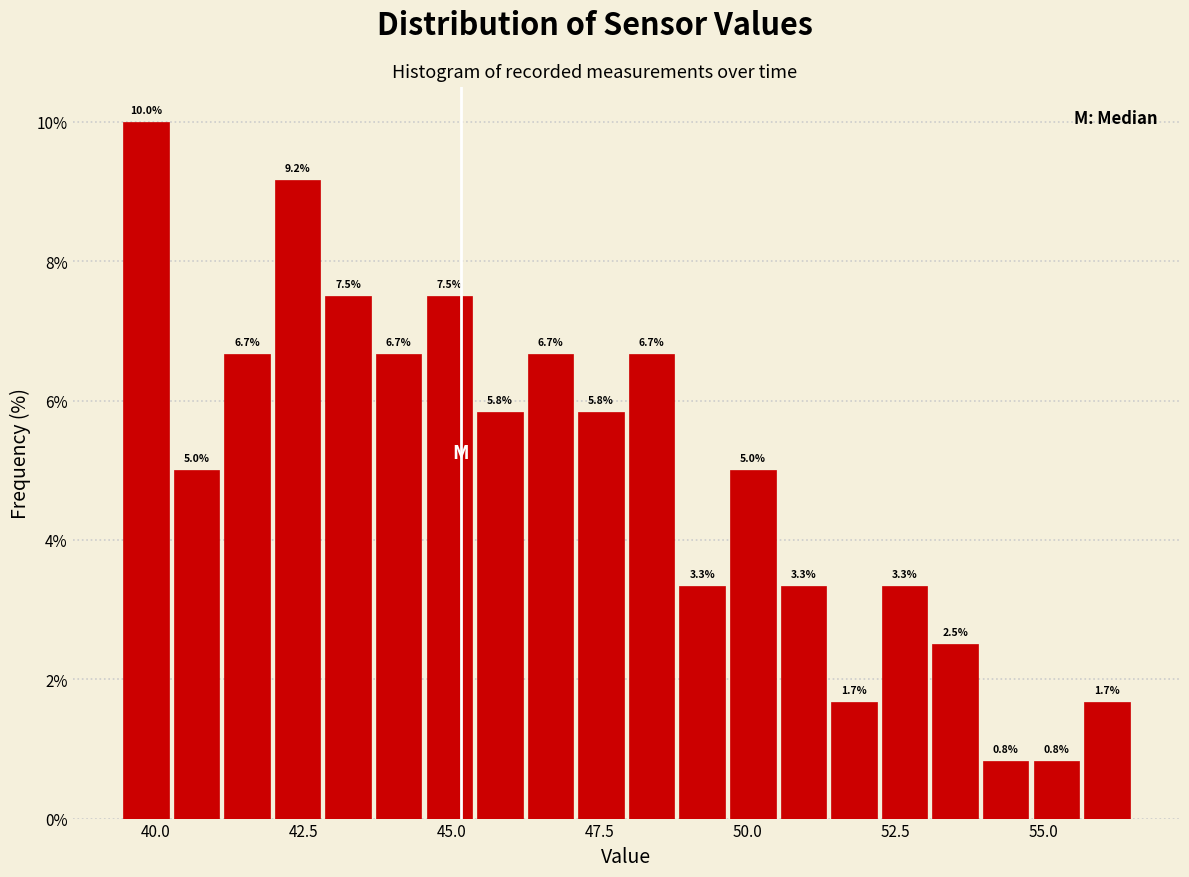

Around what value on the x-axis is the tallest bar? Give the approximate position of its centre, as read against the axis.

40.0